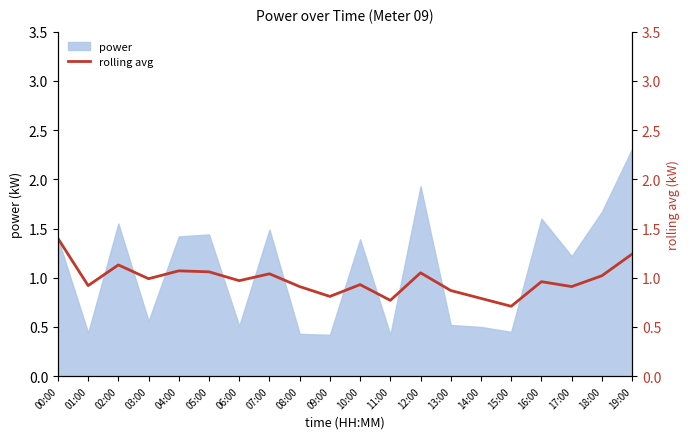

Reading left to right, what are all the values shown in this chart?

00:00=1.4	01:00=0.9	02:00=1.1	03:00=1.0	04:00=1.1	05:00=1.1	06:00=1.0	07:00=1.0	08:00=0.9	09:00=0.8	10:00=0.9	11:00=0.8	12:00=1.1	13:00=0.9	14:00=0.8	15:00=0.7	16:00=1.0	17:00=0.9	18:00=1.0	19:00=1.2